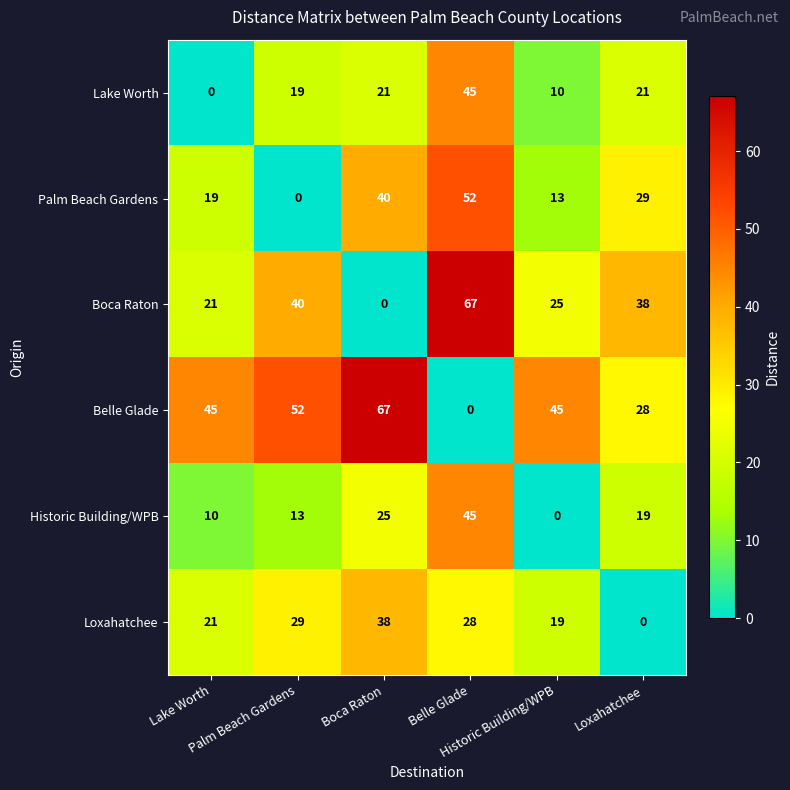

What is the maximum value shown in the chart?

67